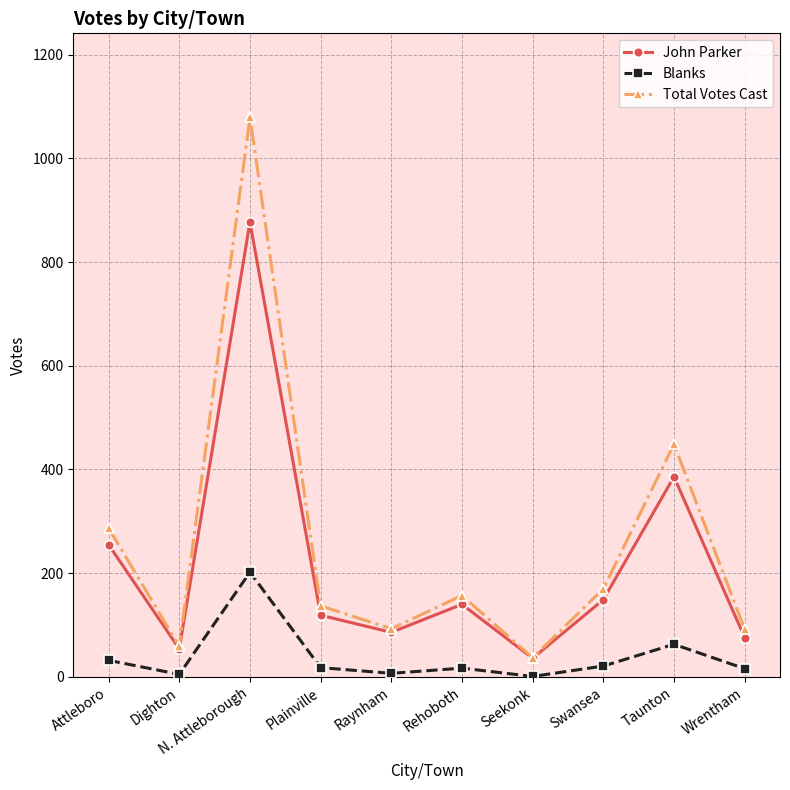

How many interior local valleys does the Total Votes Cast series have?

3